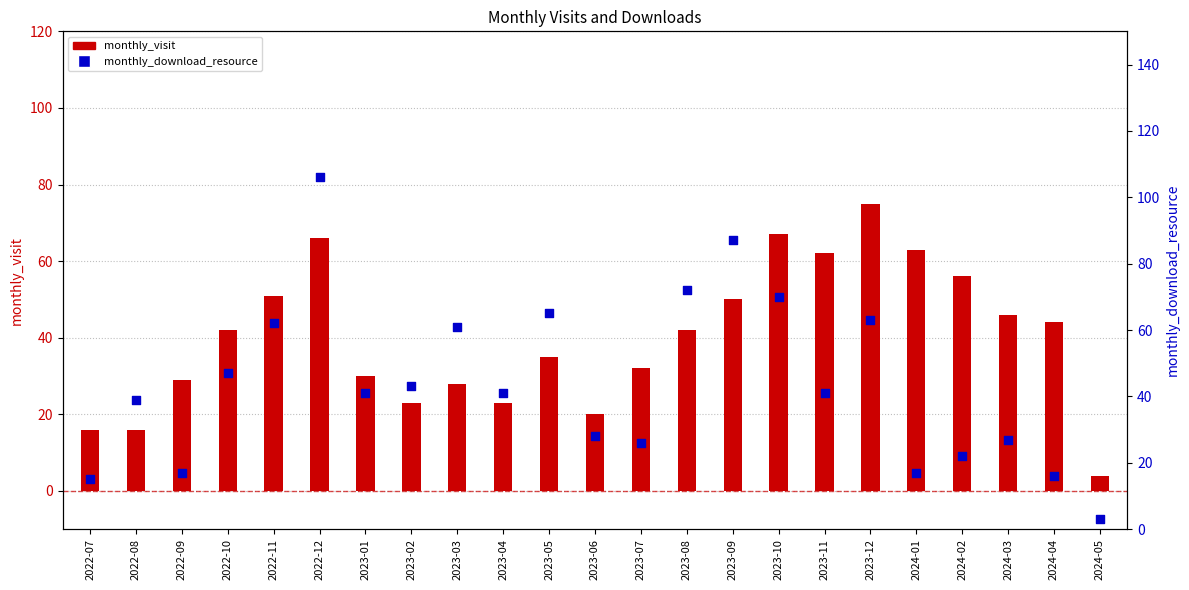

At which category is the sum across all series the highest?

2022-12